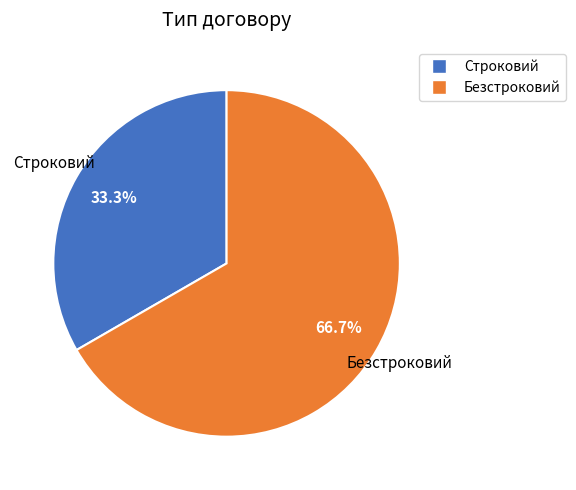

To the nearest percent, what portion does Строковий represent?

33%